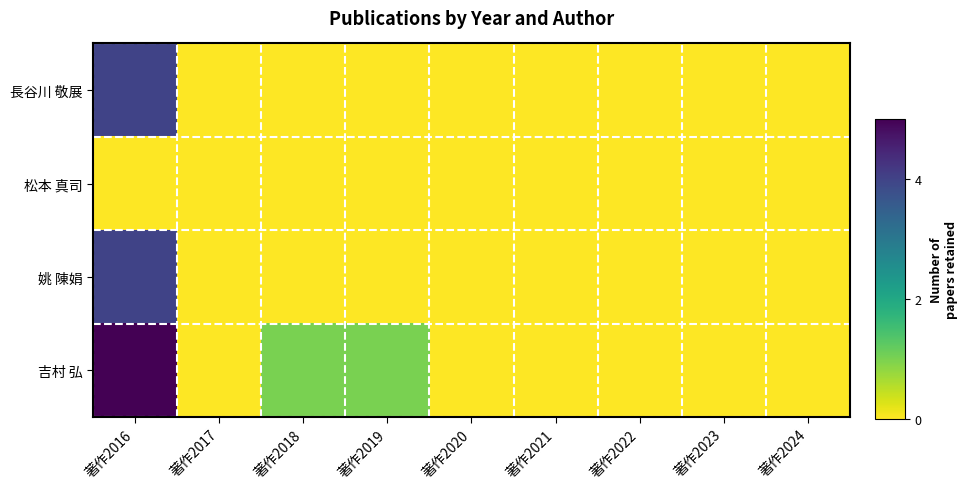

Reading left to right, list all the values displayed in this chart.

長谷川 敬展: 著作2016=4	著作2017=0	著作2018=0	著作2019=0	著作2020=0	著作2021=0	著作2022=0	著作2023=0	著作2024=0
松本 真司: 著作2016=0	著作2017=0	著作2018=0	著作2019=0	著作2020=0	著作2021=0	著作2022=0	著作2023=0	著作2024=0
姚 陳娟: 著作2016=4	著作2017=0	著作2018=0	著作2019=0	著作2020=0	著作2021=0	著作2022=0	著作2023=0	著作2024=0
吉村 弘: 著作2016=5	著作2017=0	著作2018=1	著作2019=1	著作2020=0	著作2021=0	著作2022=0	著作2023=0	著作2024=0